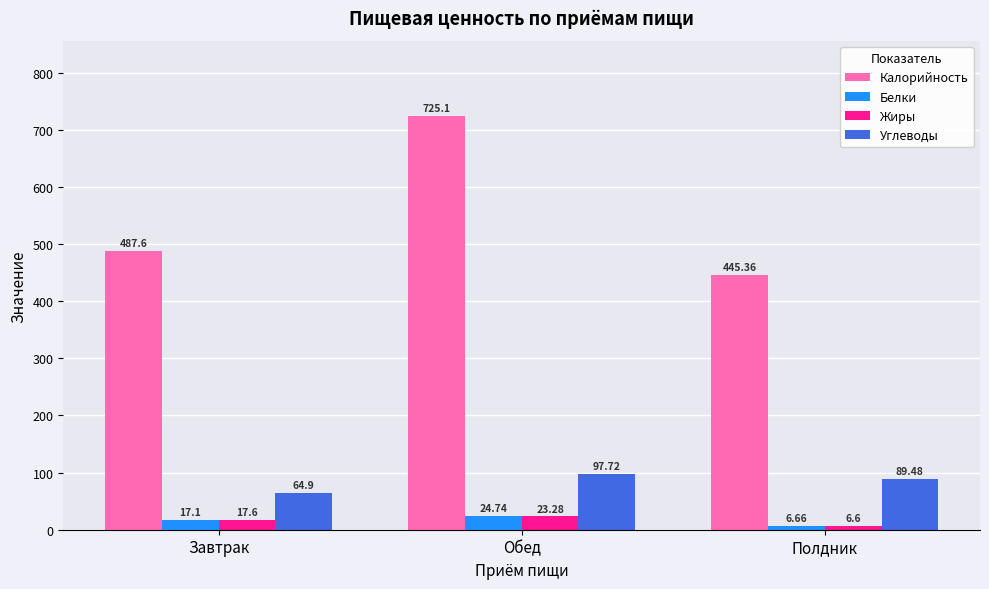

Rank the series at Обед from highest to lowest value.

Калорийность, Углеводы, Белки, Жиры